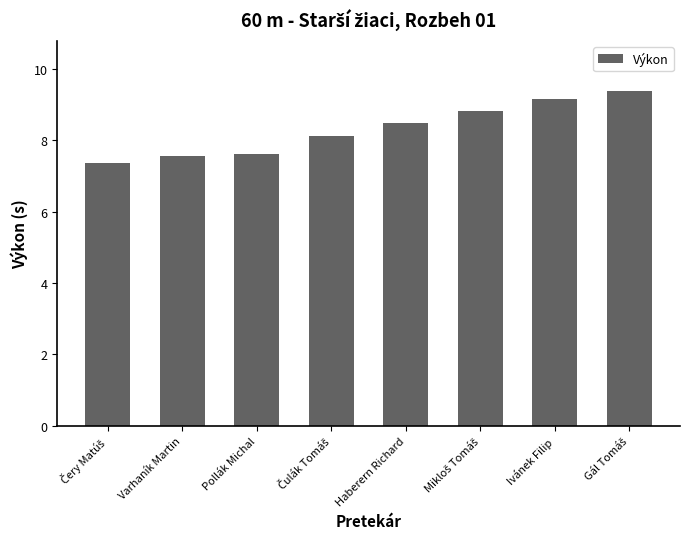

What is the approximate value at Ivánek Filip?

9.2